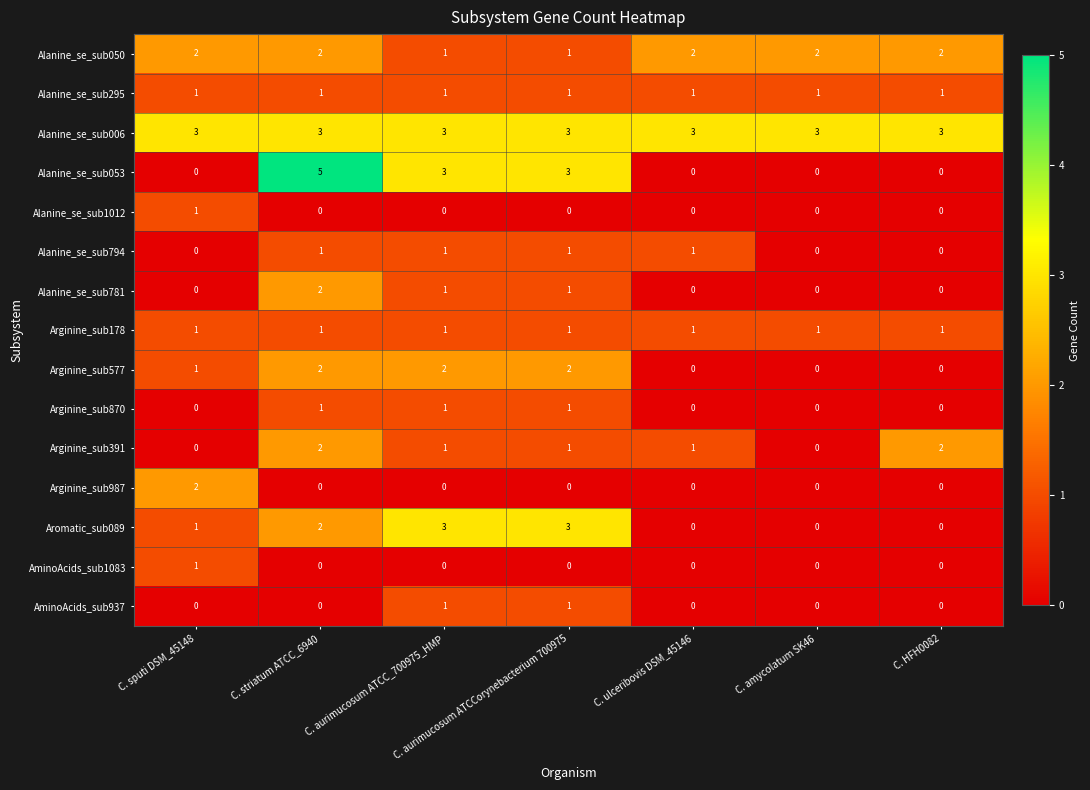

What is the total value across all series at C. HFH0082?

9